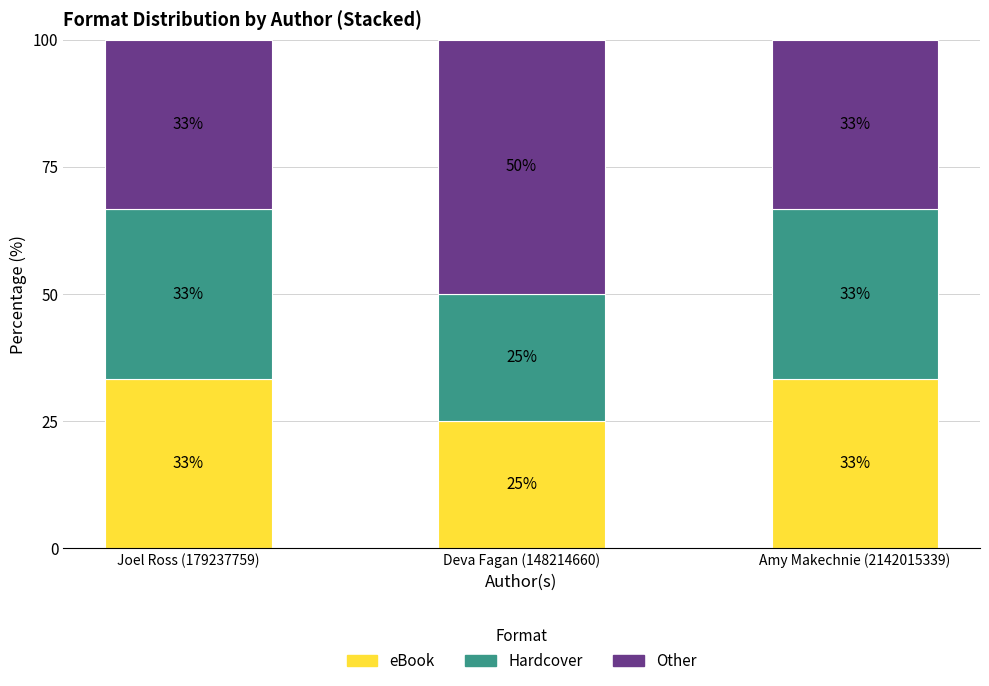

Where does the eBook series first go above 33?

Joel Ross (179237759)